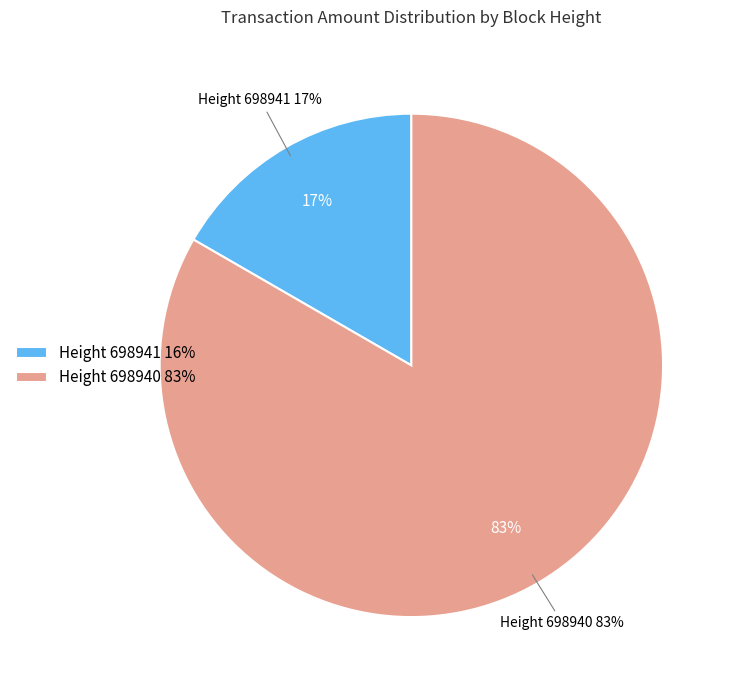

Combined, what portion of the pie is 698941 and 698940?

100.0%